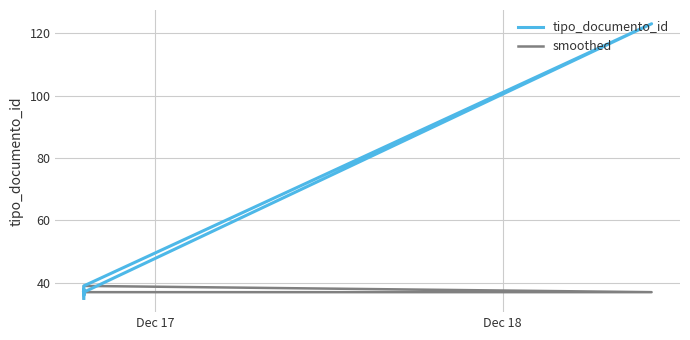

Which series has the widest spread of values?

tipo_documento_id